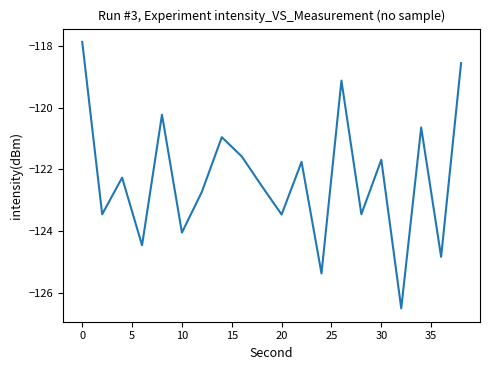

What is the average value?

-122.3